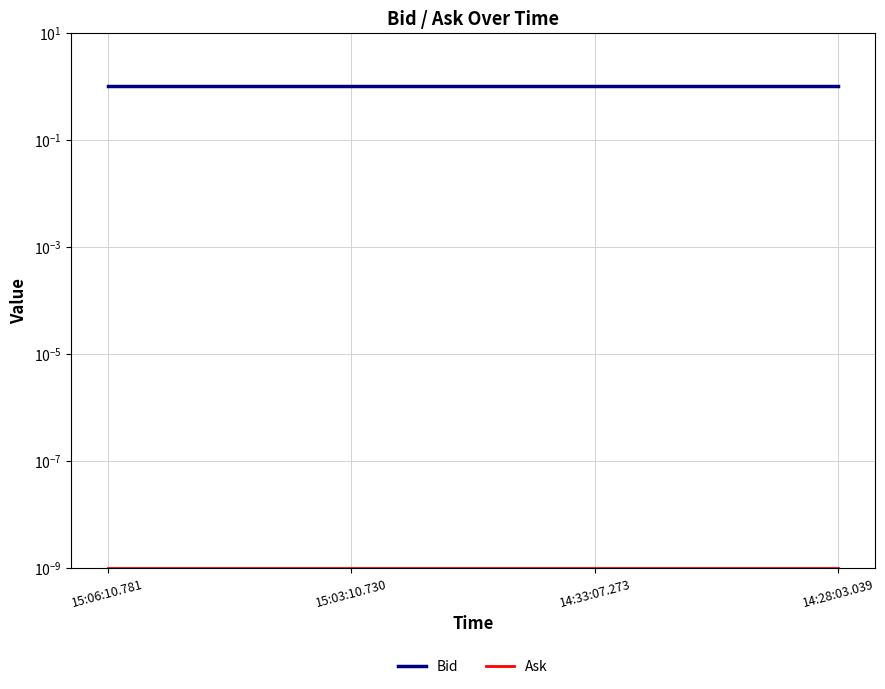

Reading left to right, list all the values displayed in this chart.

Bid: 1.1	1.1	1.1	1.1
Ask: 0.0	0.0	0.0	0.0